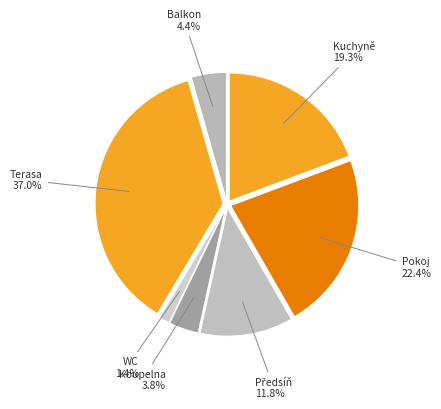

How many slices are in this pie chart?

7